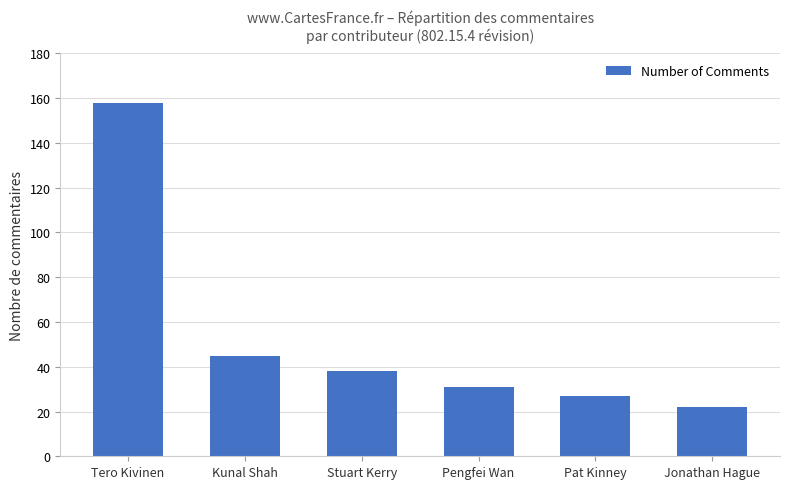

What is the difference between the maximum and minimum values?

136